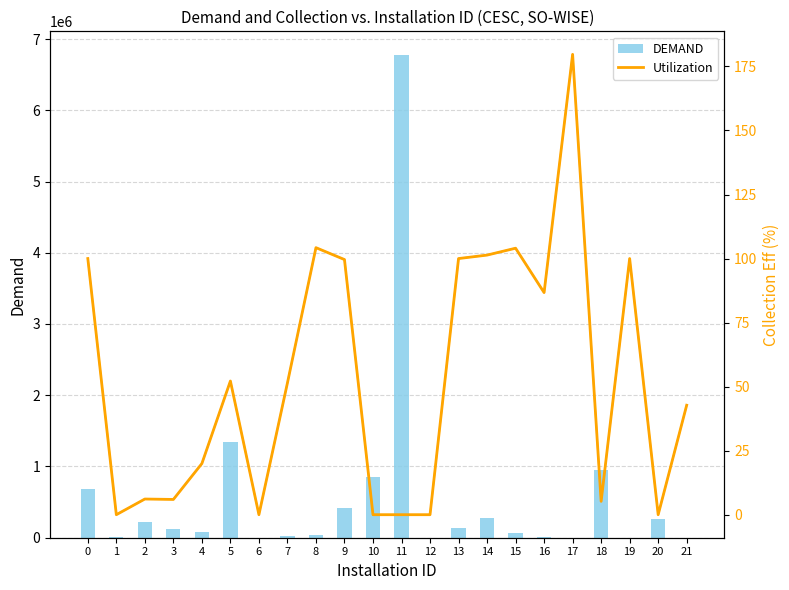

List the series in order of their peak value, highest first.

DEMAND, Utilization